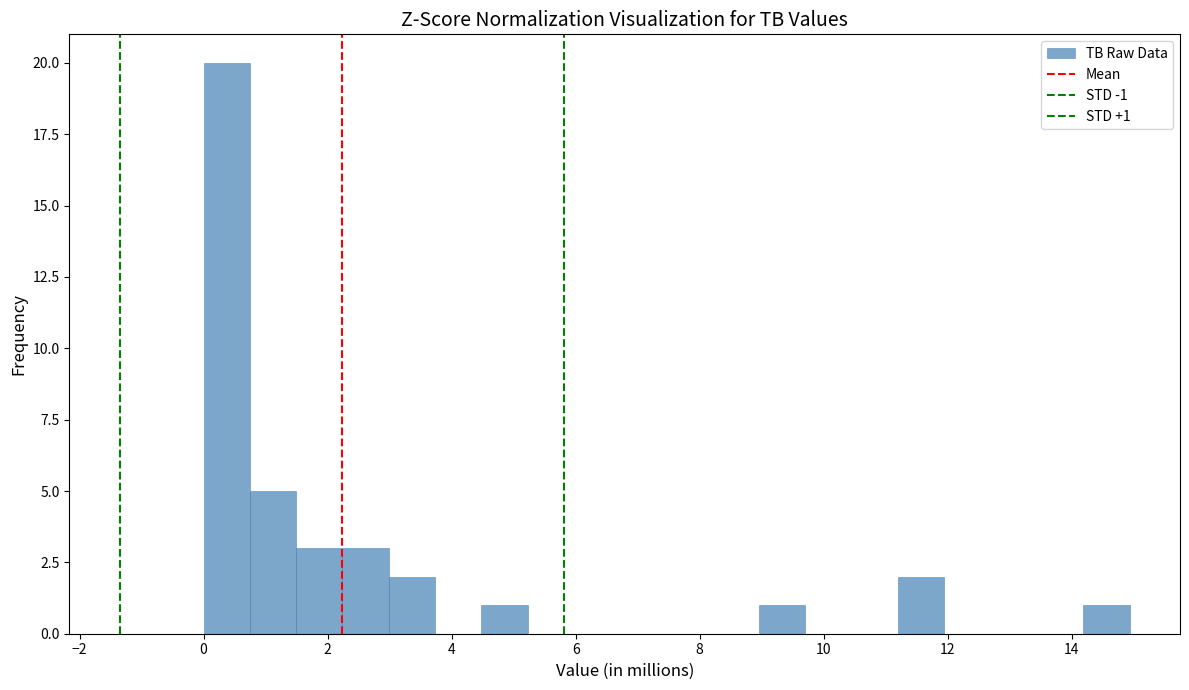

Read against the x-axis, roughly where is the centre of the tallest bar?

0.4